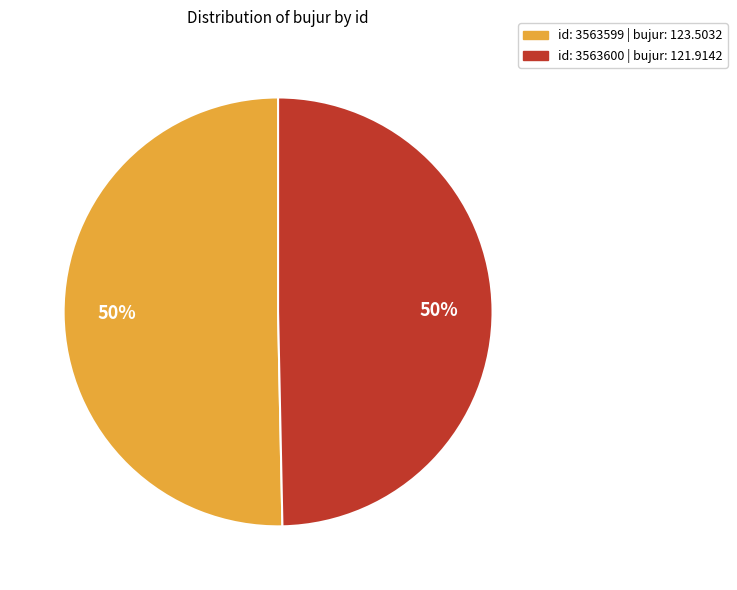

To the nearest percent, what is the average slice percentage?

50%